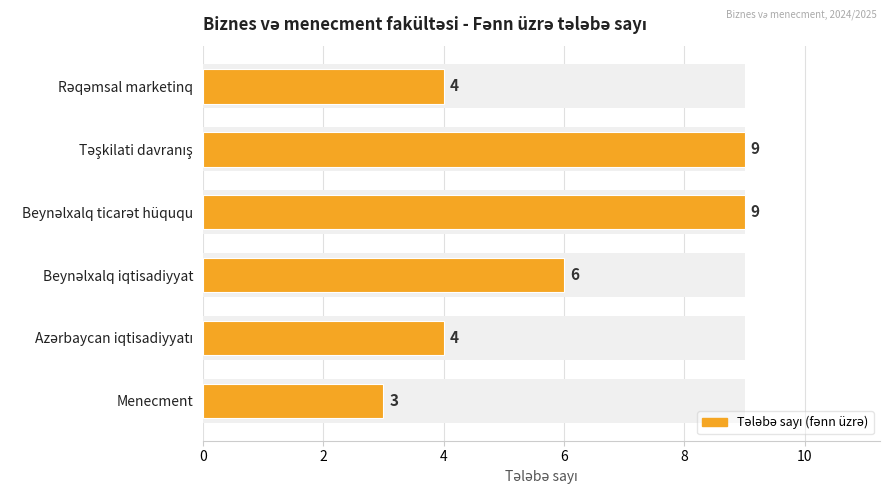

What is the sum of all values?

35